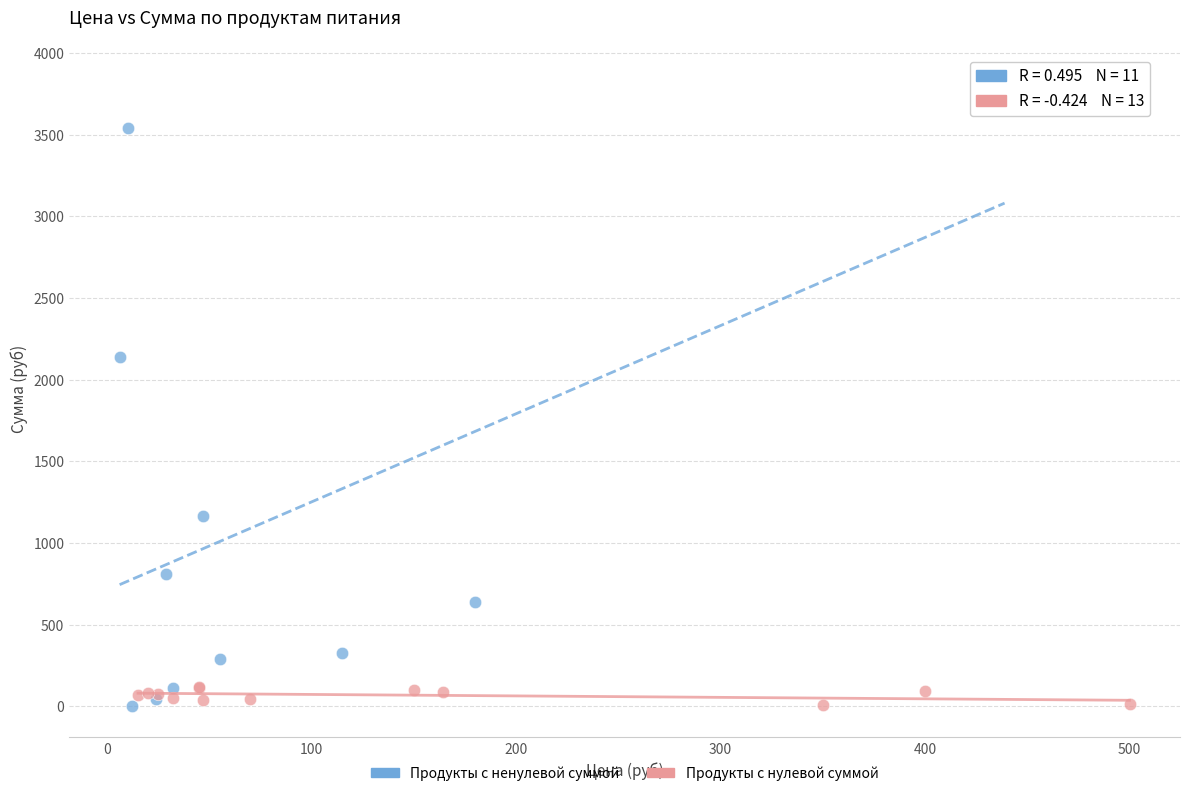

Which series contains the highest Y value?

Продукты с ненулевой суммой